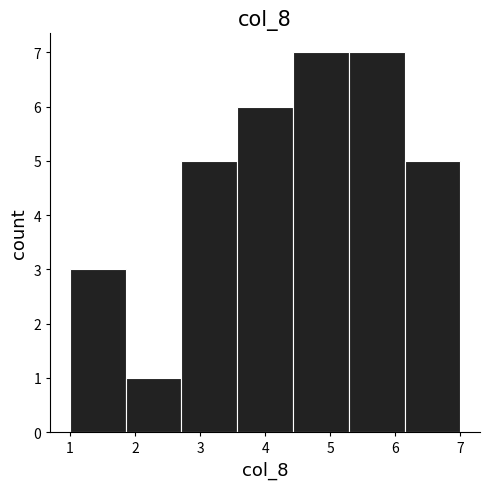

Reading left to right, list every bar in this chart as the range it spans on the x-axis followed by its height. Neither the bar edges nor the heights are printed on the chart, so give them approximately, as read against the axes.

1.0 to 1.9: 3
1.9 to 2.7: 1
2.7 to 3.6: 5
3.6 to 4.4: 6
4.4 to 5.3: 7
5.3 to 6.1: 7
6.1 to 7.0: 5